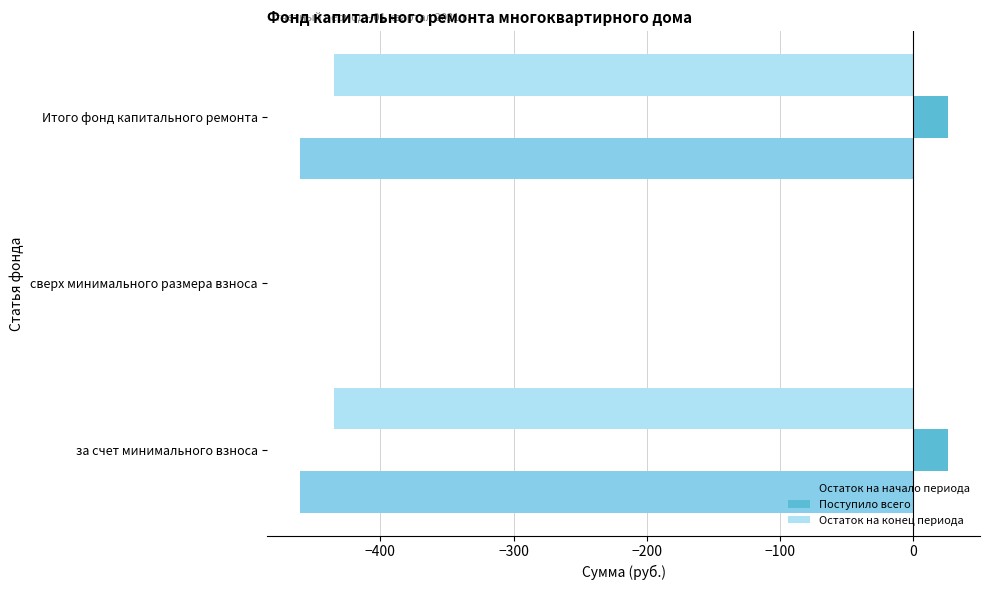

What is the sum of the Остаток на начало периода values at Итого фонд капитального ремонта and сверх минимального размера взноса?

-460.6